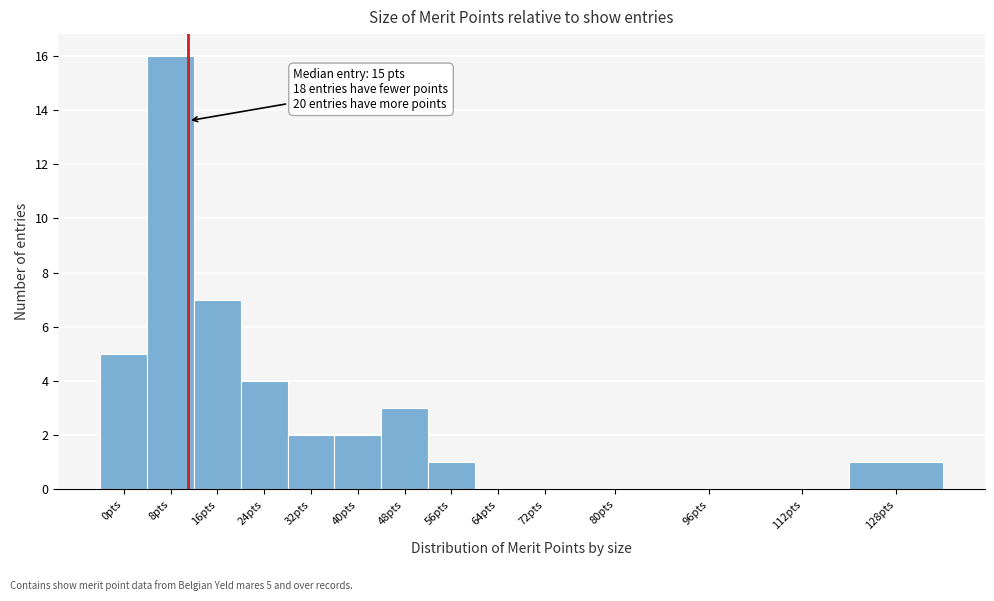

Reading left to right, transcribe all the data shown in this chart.

0pts=5	8pts=16	16pts=7	24pts=4	32pts=2	40pts=2	48pts=3	56pts=1	64pts=0	72pts=0	80pts=0	96pts=0	112pts=0	128pts=1